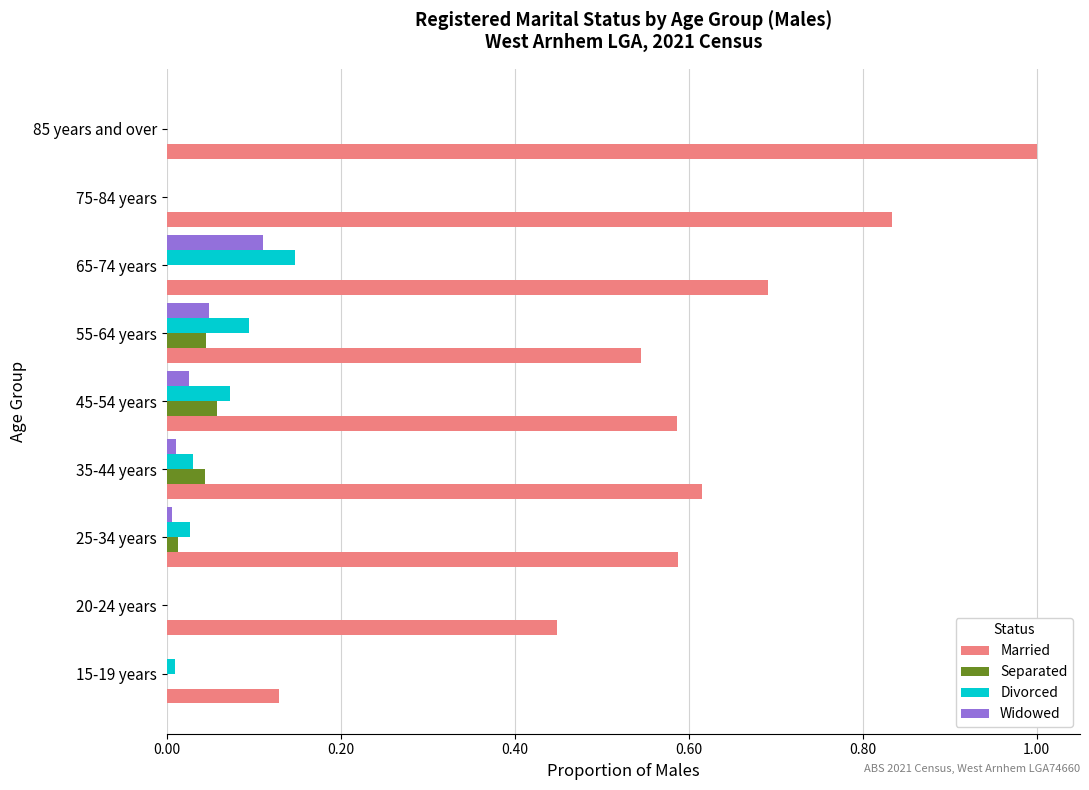

Which series has the largest total across all categories?

Married